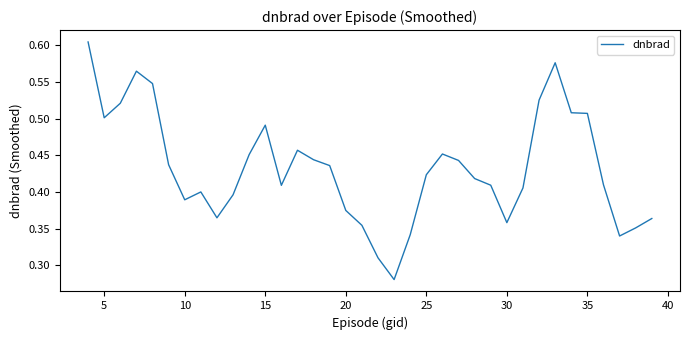

Reading left to right, extract all data points from this chart.

0.6	0.5	0.5	0.6	0.5	0.4	0.4	0.4	0.4	0.4	0.5	0.5	0.4	0.5	0.4	0.4	0.4	0.4	0.3	0.3	0.3	0.4	0.5	0.4	0.4	0.4	0.4	0.4	0.5	0.6	0.5	0.5	0.4	0.3	0.4	0.4